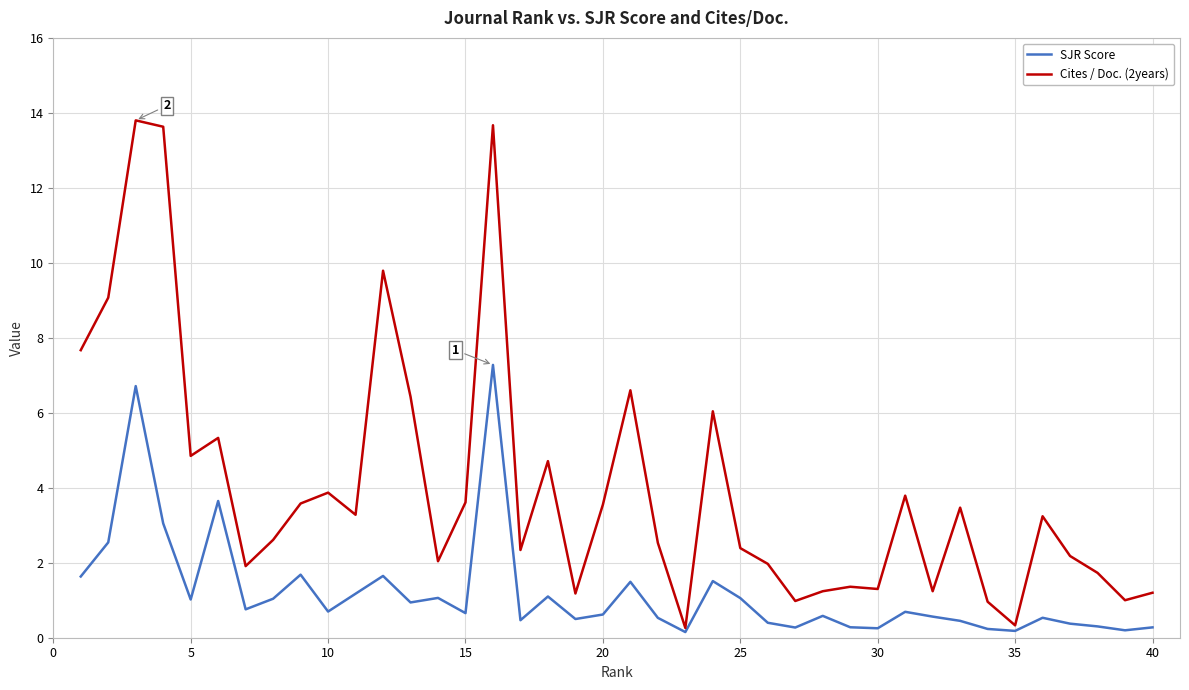

Which series has the largest range (max minus min)?

Cites / Doc. (2years)